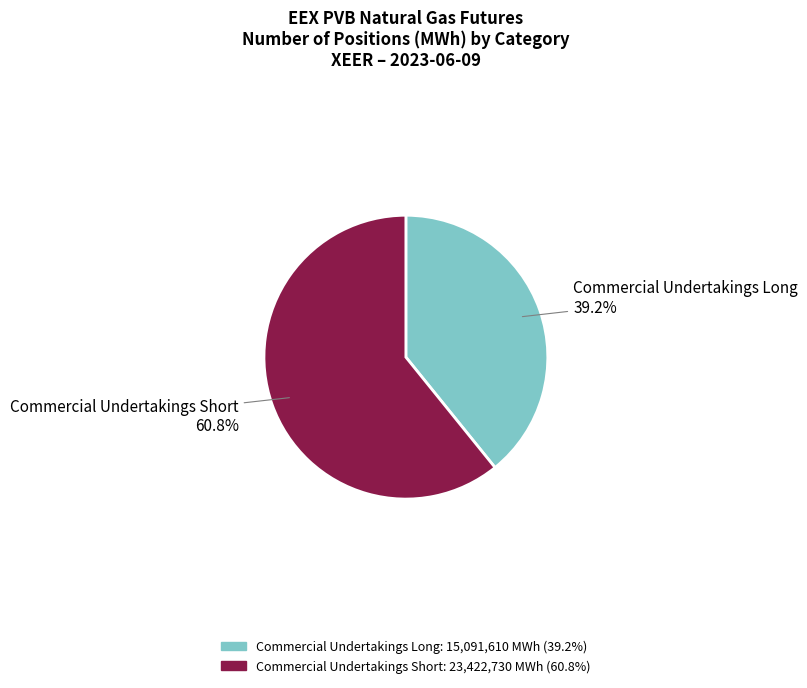

To the nearest percent, what is the average slice percentage?

50%